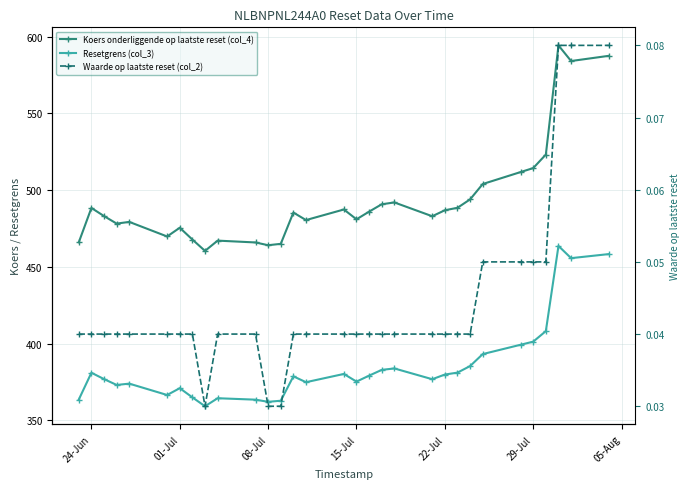

Which series has the largest range (max minus min)?

Koers onderliggende op laatste reset (col_4)